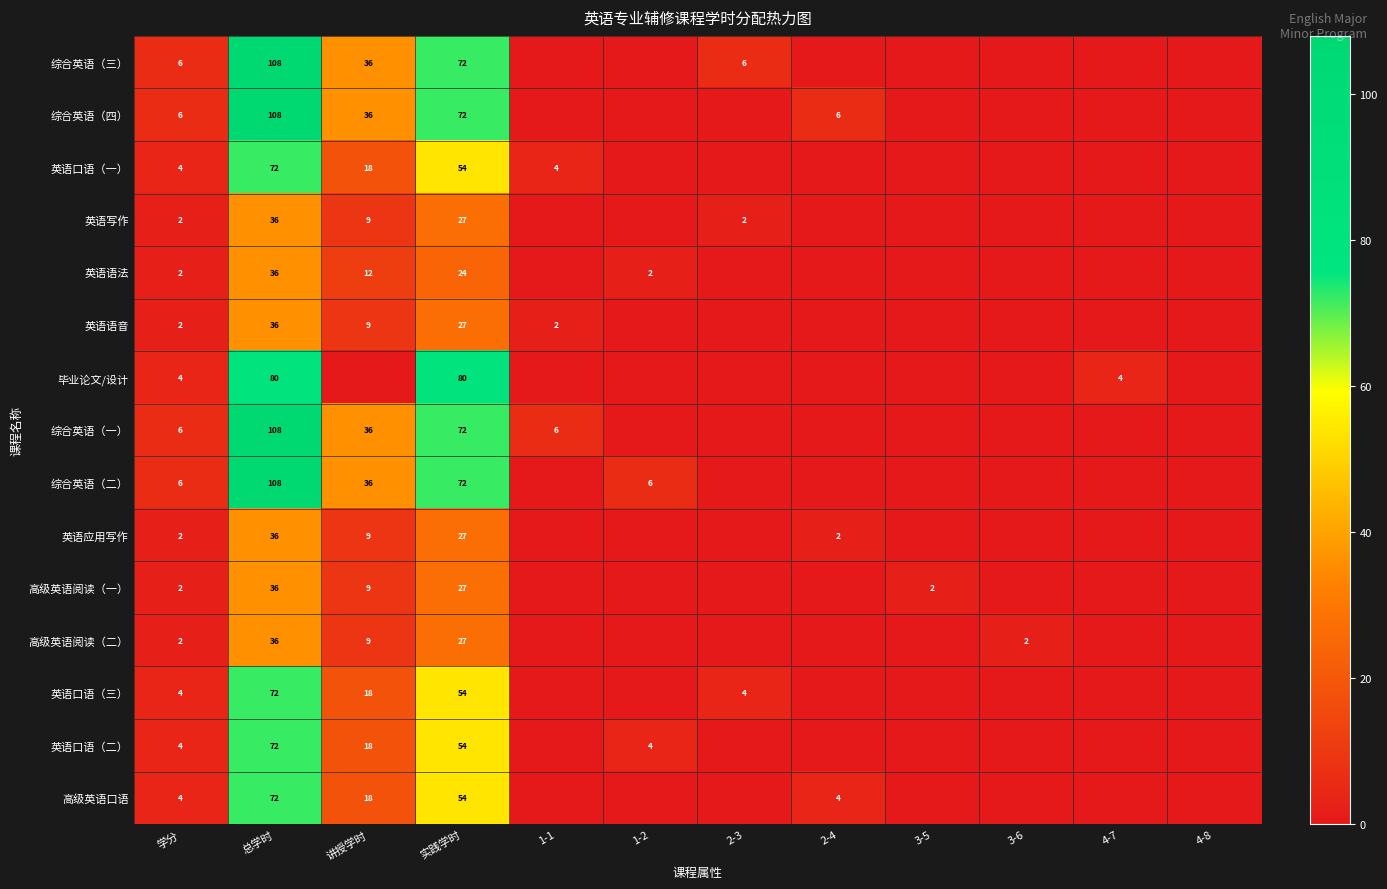

The value of 英语应用写作 at 2-4 is 1. True or false?

False